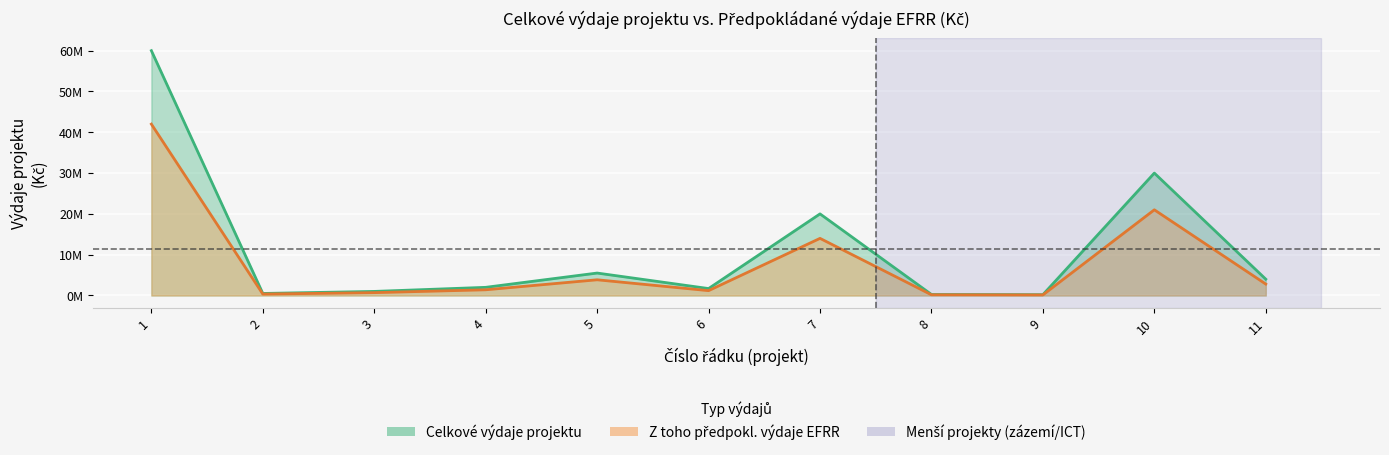

Is the value of efrr_vydaje at 10 greater than the value of celkove_vydaje at 1?

No